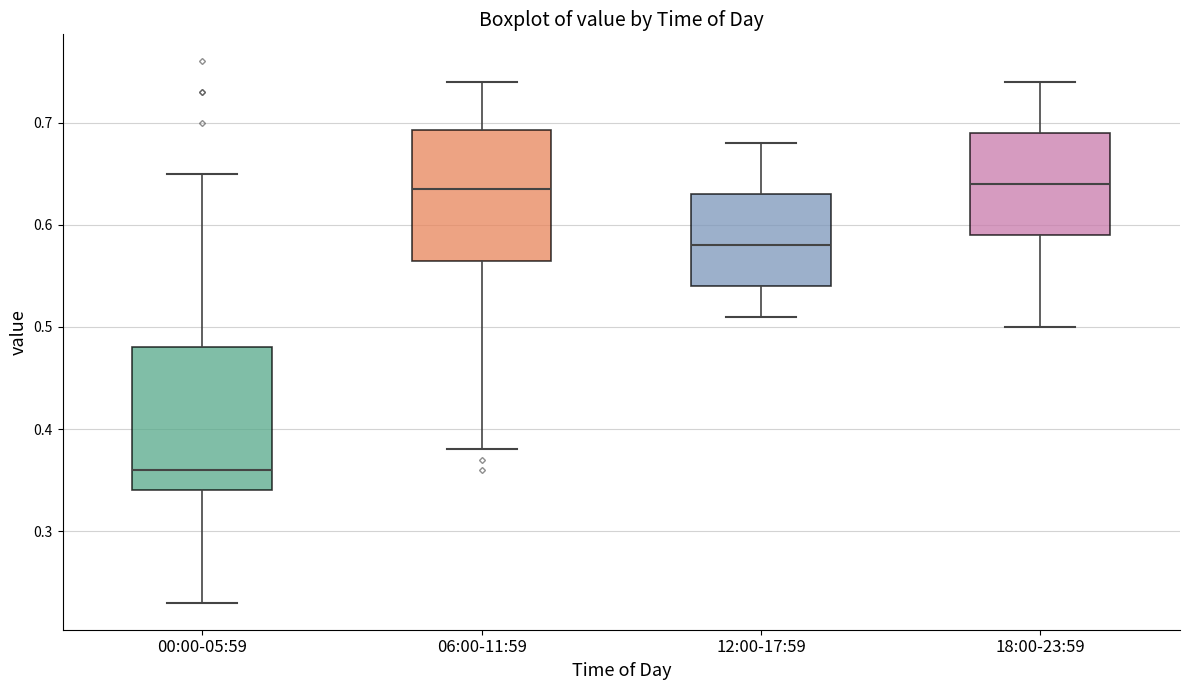

Where is the upper edge of the box for 06:00-11:59 on the y-axis? The values are not printed on the chart, so give them approximately, as read against the axis.

0.69